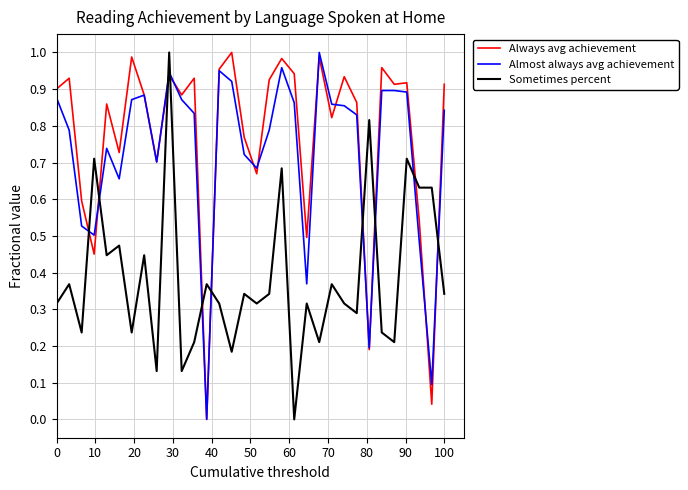

How many intersections are there between Always avg achievement and Sometimes percent?

10